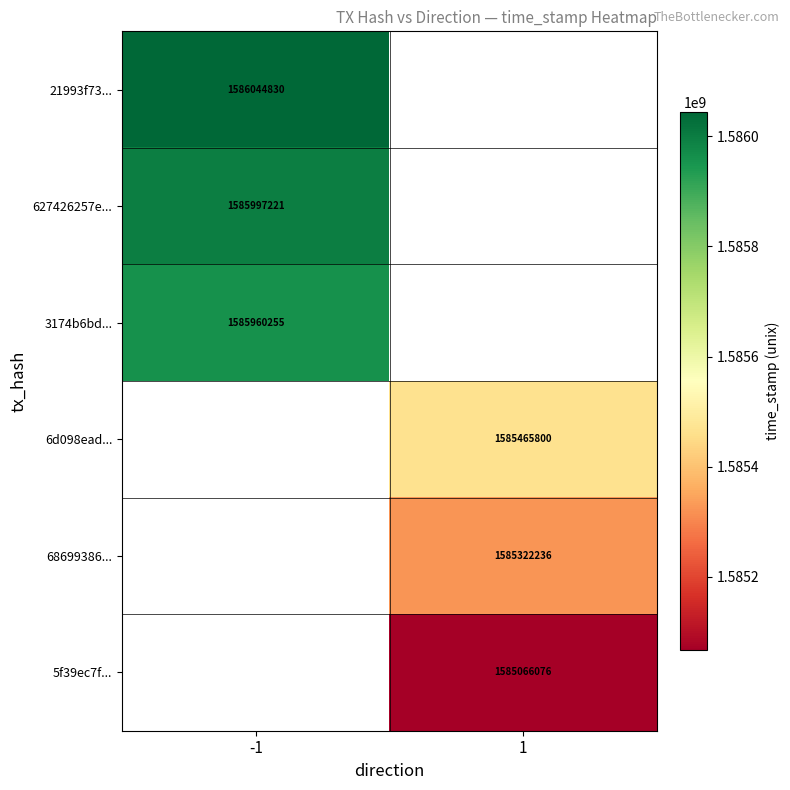

What is the spread (max minus min) of values at -1?

84575.0